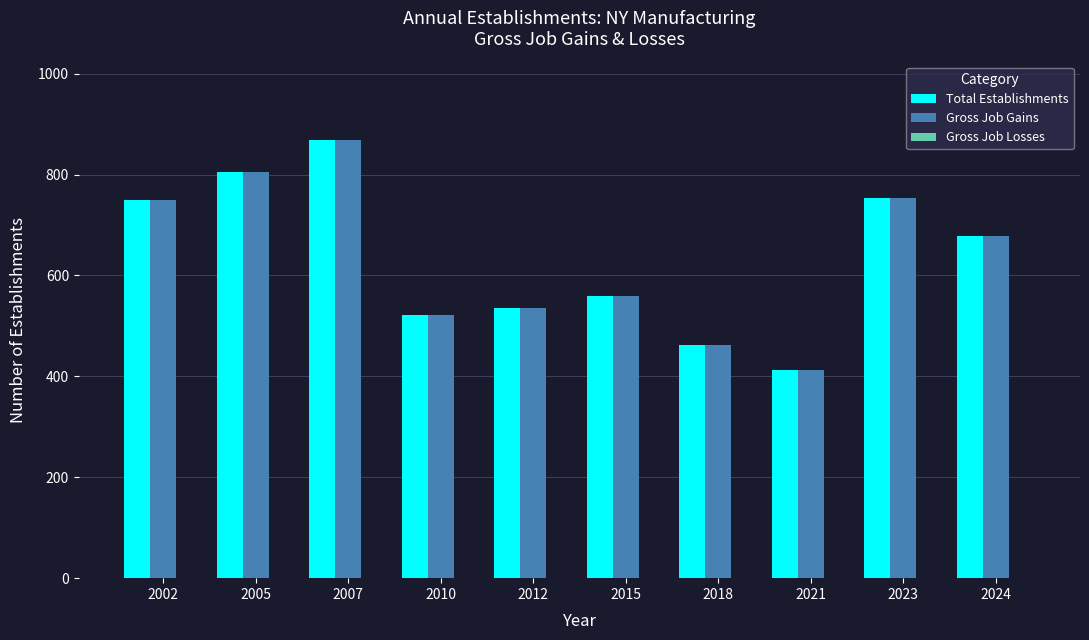

Where is Gross Job Gains nearest to the value 640?

2024